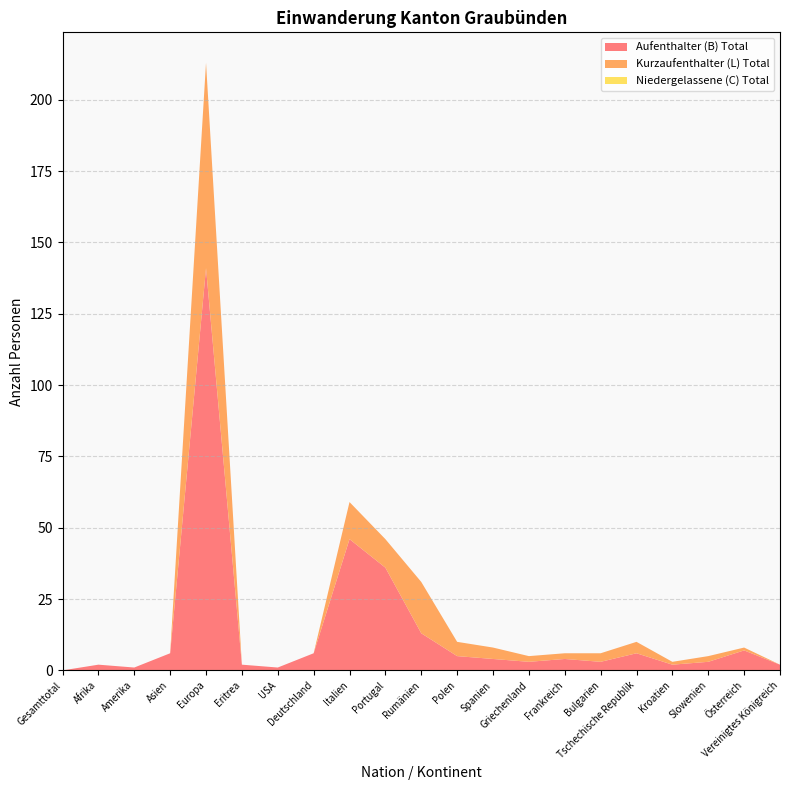

Reading left to right, transcribe all the data shown in this chart.

Aufenthalter (B) Total: Gesamttotal=0	Afrika=2	Amerika=1	Asien=6	Europa=141	Eritrea=2	USA=1	Deutschland=6	Italien=46	Portugal=36	Rumänien=13	Polen=5	Spanien=4	Griechenland=3	Frankreich=4	Bulgarien=3	Tschechische Republik=6	Kroatien=2	Slowenien=3	Österreich=7	Vereinigtes Königreich=2
Kurzaufenthalter (L) Total: Gesamttotal=0	Afrika=0	Amerika=0	Asien=0	Europa=72	Eritrea=0	USA=0	Deutschland=0	Italien=13	Portugal=10	Rumänien=18	Polen=5	Spanien=4	Griechenland=2	Frankreich=2	Bulgarien=3	Tschechische Republik=4	Kroatien=1	Slowenien=2	Österreich=1	Vereinigtes Königreich=0
Niedergelassene (C) Total: Gesamttotal=0	Afrika=0	Amerika=0	Asien=0	Europa=0	Eritrea=0	USA=0	Deutschland=0	Italien=0	Portugal=0	Rumänien=0	Polen=0	Spanien=0	Griechenland=0	Frankreich=0	Bulgarien=0	Tschechische Republik=0	Kroatien=0	Slowenien=0	Österreich=0	Vereinigtes Königreich=0